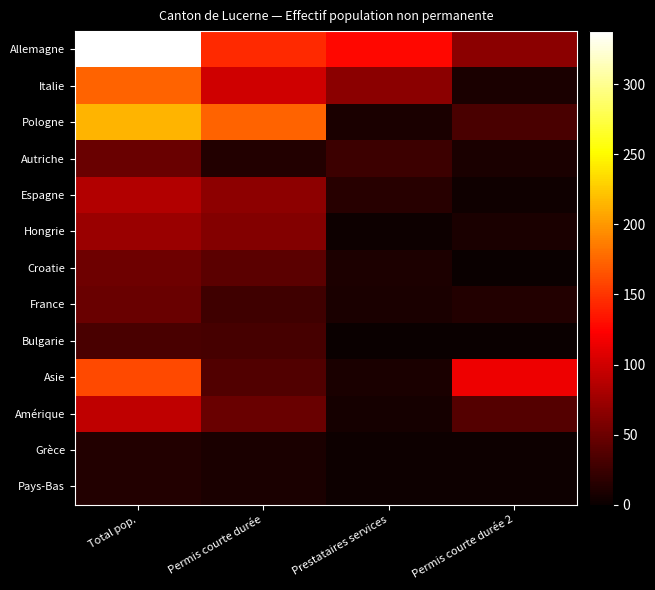

Which category has the lowest value across all series?

Permis courte durée 2